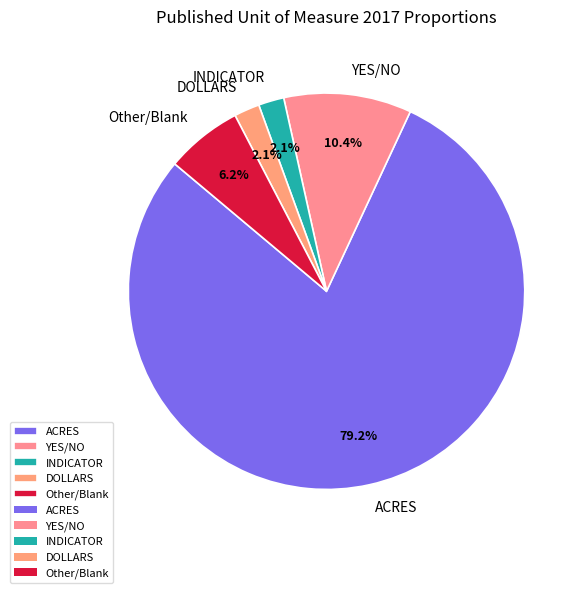

How much of the chart is everything except ACRES?

20.8%